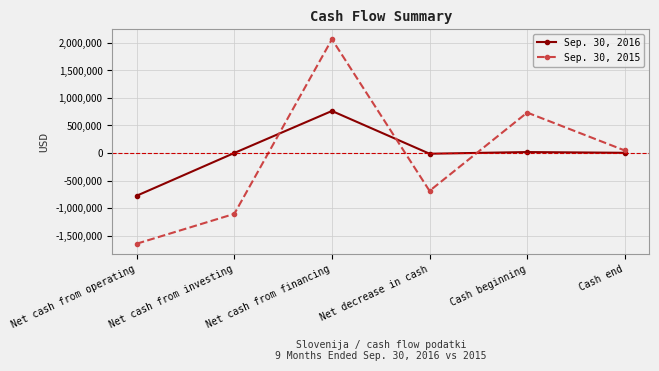

True or false: Sep. 30, 2016 has more than 0 points higher than both neighbors.

True